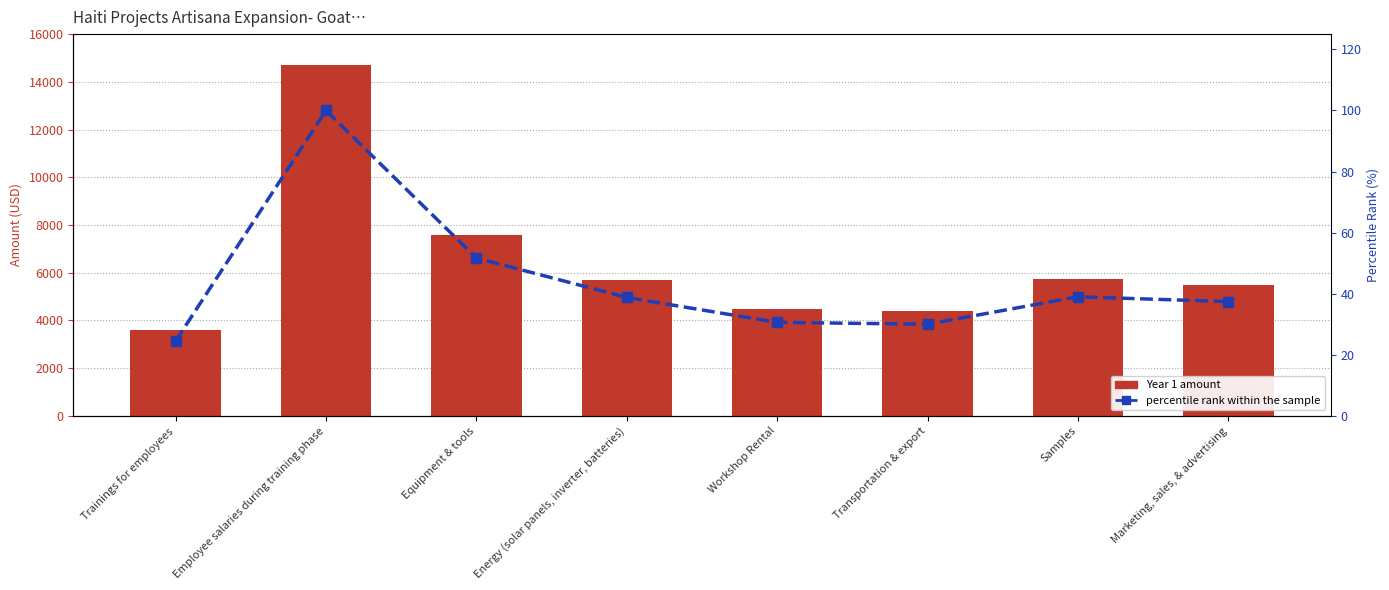

At which category is the sum across all series the highest?

Employee salaries during training phase